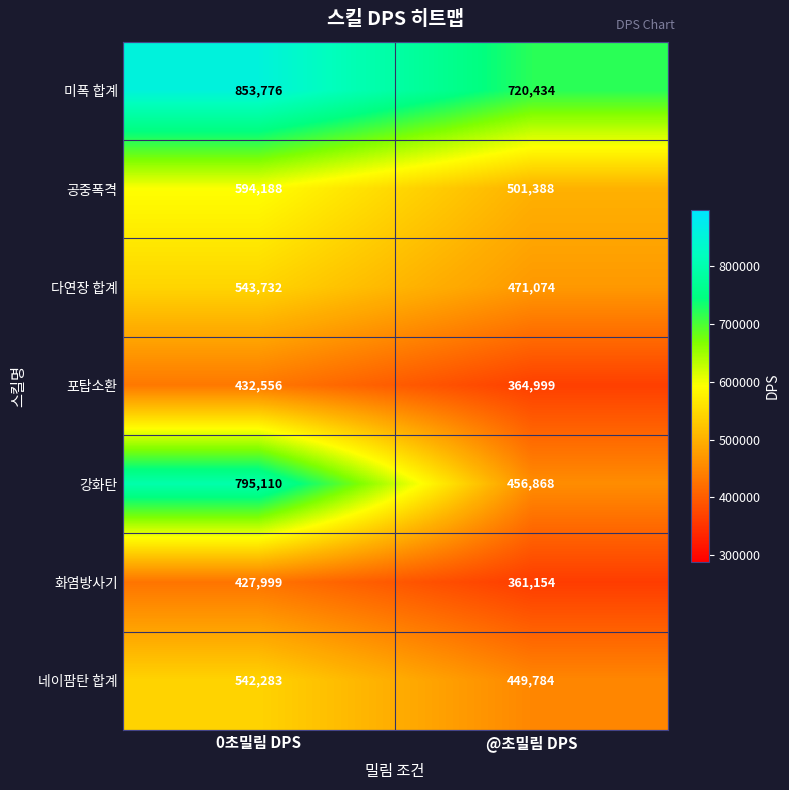

Reading left to right, list all the values displayed in this chart.

미폭 합계: 0초밀림 DPS=853776	@초밀림 DPS=720434
공중폭격: 0초밀림 DPS=594188	@초밀림 DPS=501388
다연장 합계: 0초밀림 DPS=543732	@초밀림 DPS=471074
포탑소환: 0초밀림 DPS=432556	@초밀림 DPS=364999
강화탄: 0초밀림 DPS=795110	@초밀림 DPS=456868
화염방사기: 0초밀림 DPS=427999	@초밀림 DPS=361154
네이팜탄 합계: 0초밀림 DPS=542283	@초밀림 DPS=449784